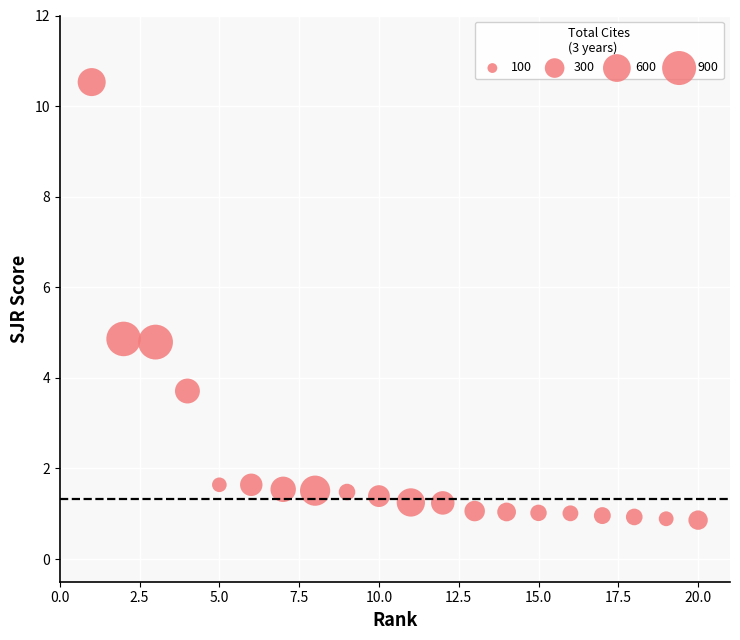

What is the range of X values (max minus min)?

19.0